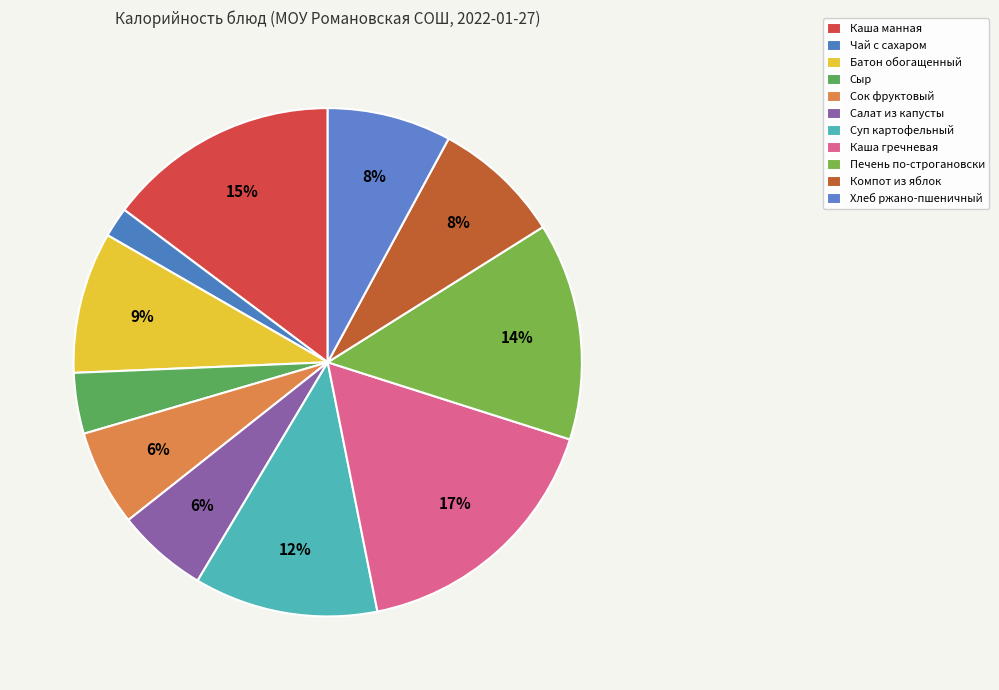

Is the sum of Печень по-строгановски and Каша манная greater than half?

No